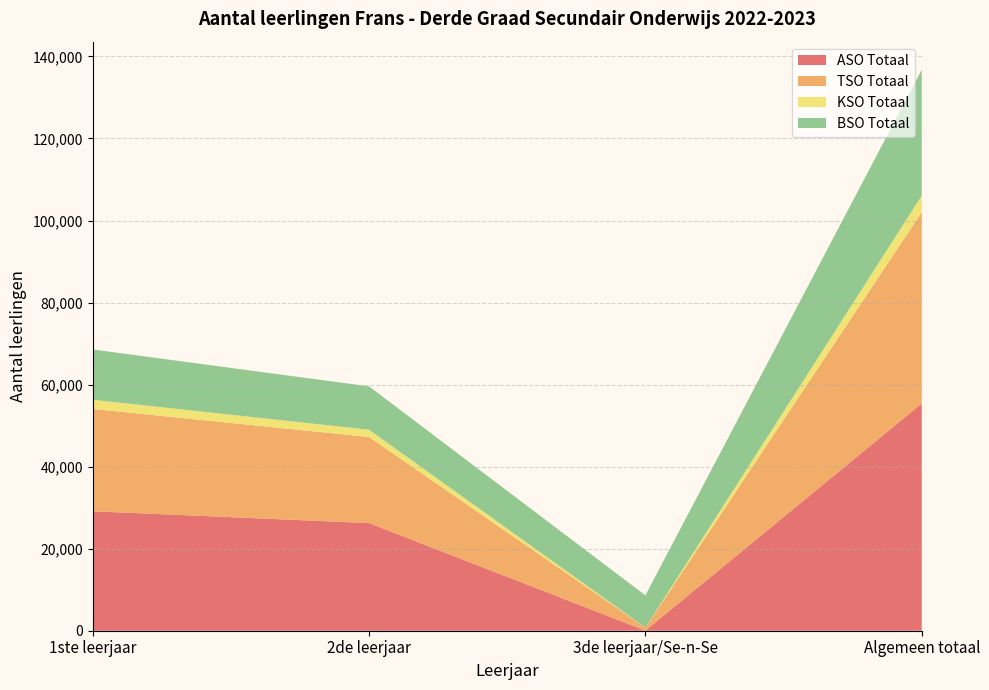

Reading left to right, transcribe all the data shown in this chart.

ASO Totaal: 29131	26238	32	55401
TSO Totaal: 24937	20992	709	46638
KSO Totaal: 2239	1779	18	4036
BSO Totaal: 12261	10568	7863	30692